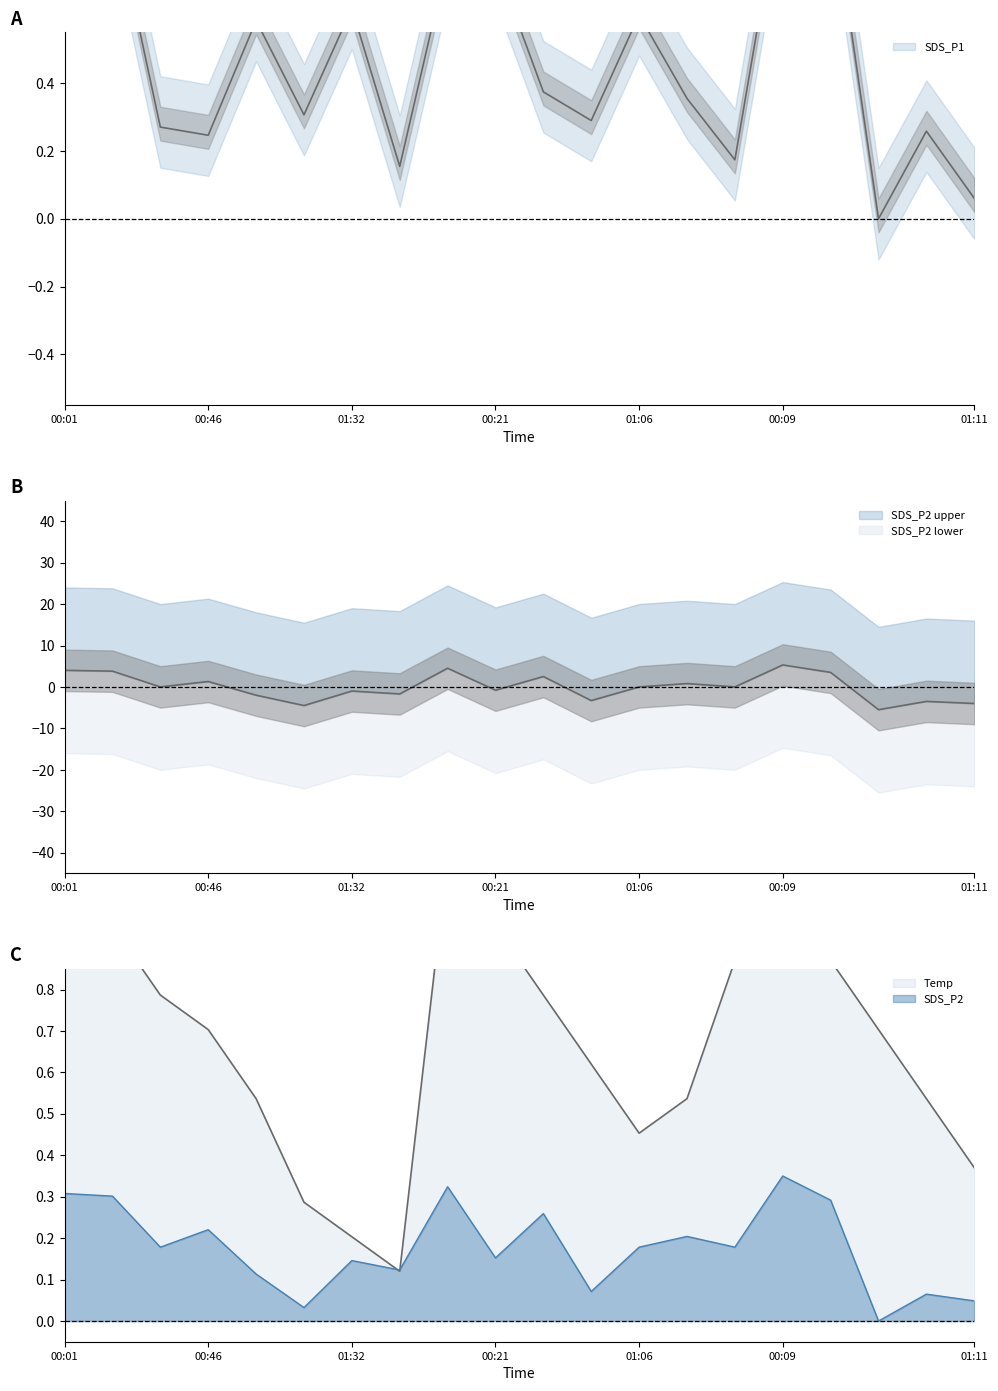

Is it true that SDS_P1 equals 0.3 at 01:16?

True